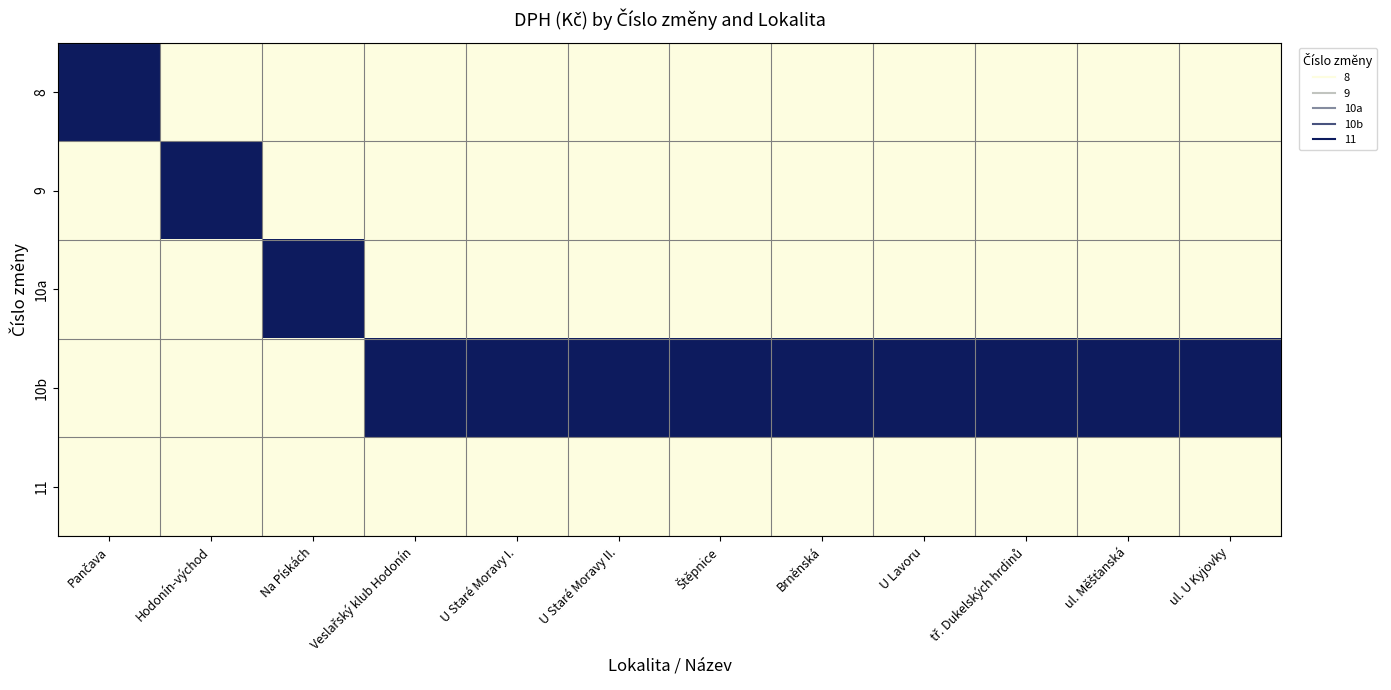

At which category is the sum across all series the highest?

Pančava